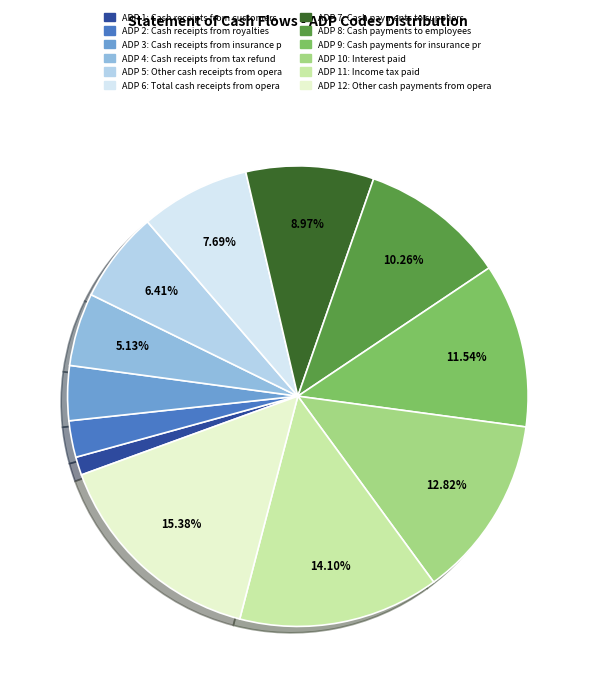

Does any single category account for the majority?

No